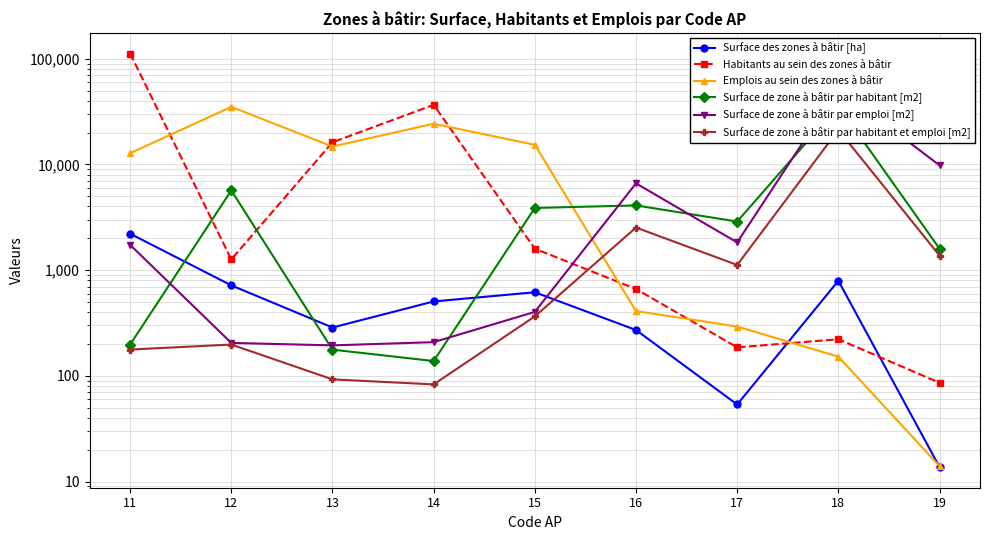

After their last crossing, which series has the higher values: Surface de zone à bâtir par emploi [m2] or Habitants au sein des zones à bâtir?

Surface de zone à bâtir par emploi [m2]